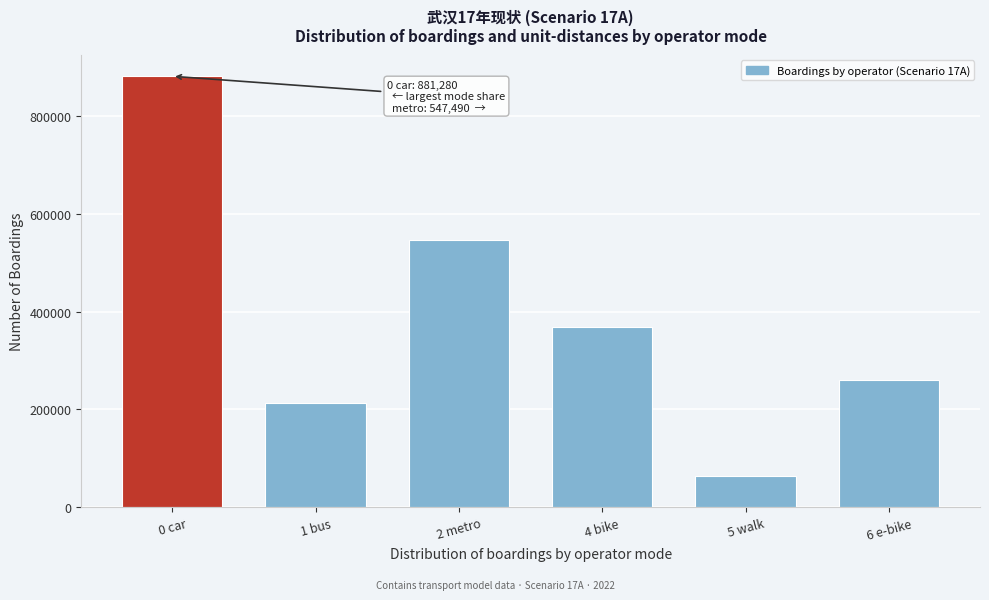

Reading left to right, what are all the values shown in this chart?

881279.8	213184.7	547489.8	367983.4	63874.3	260452.2